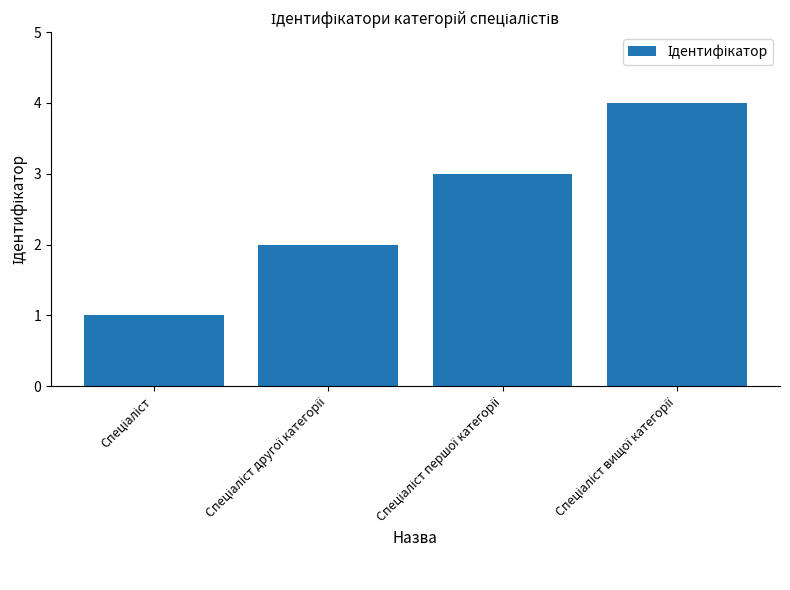

What is the difference between the maximum and minimum values?

3